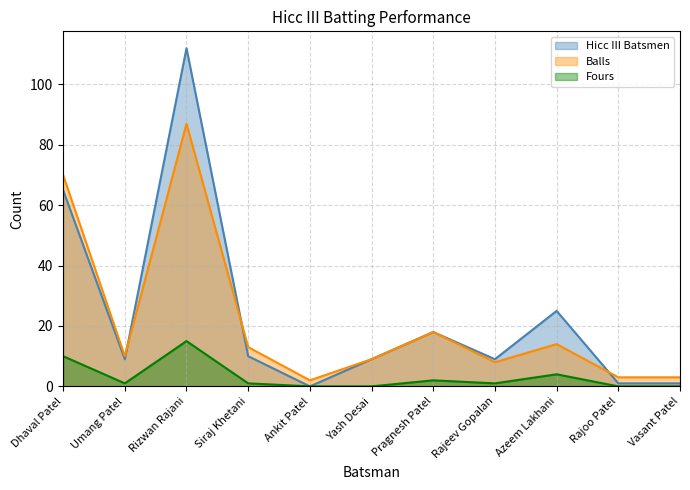

Which category has the highest value in the Balls series?

Rizwan Rajani